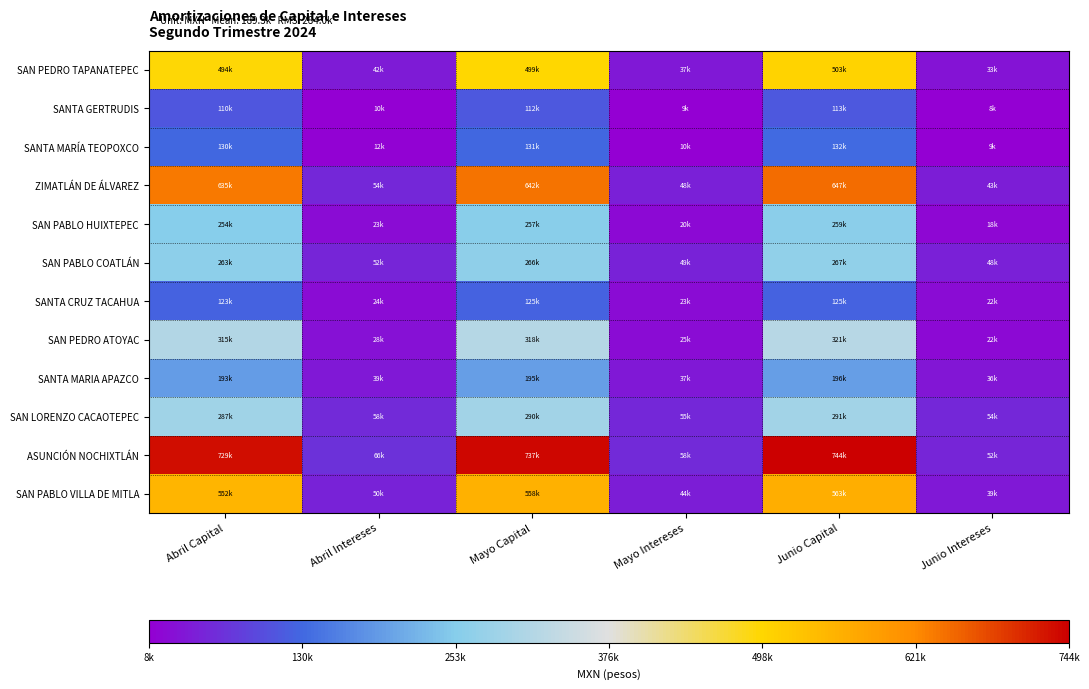

Which series has the largest total across all categories?

ASUNCIÓN NOCHIXTLÁN